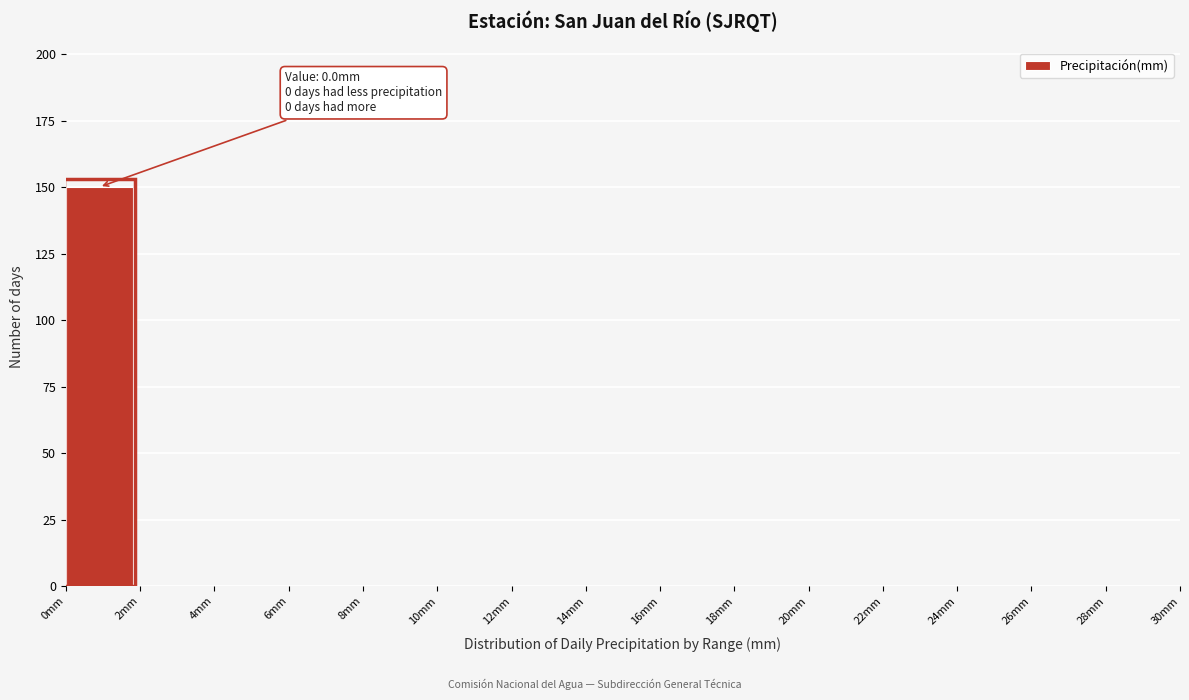

Which range on the x-axis has the tallest bar?

0 to 2